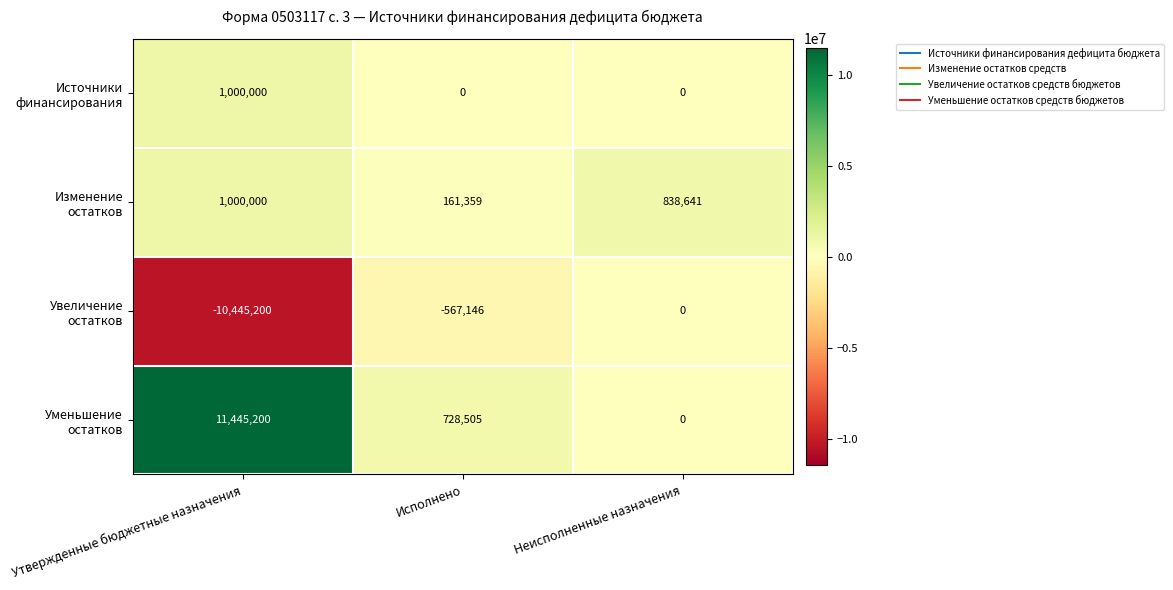

Which label corresponds to the smallest value in the chart?

Утвержденные бюджетные назначения